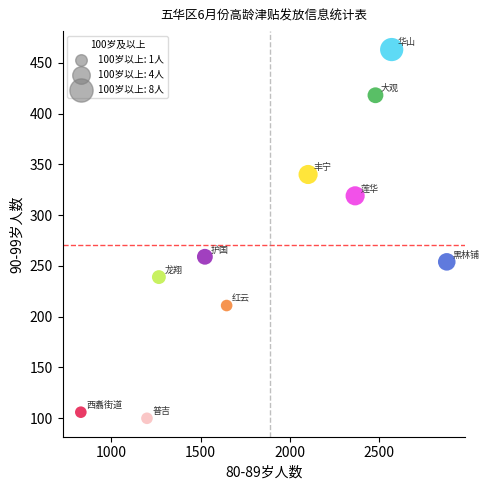

What Y value in the scatter plot is closest to 281?

259